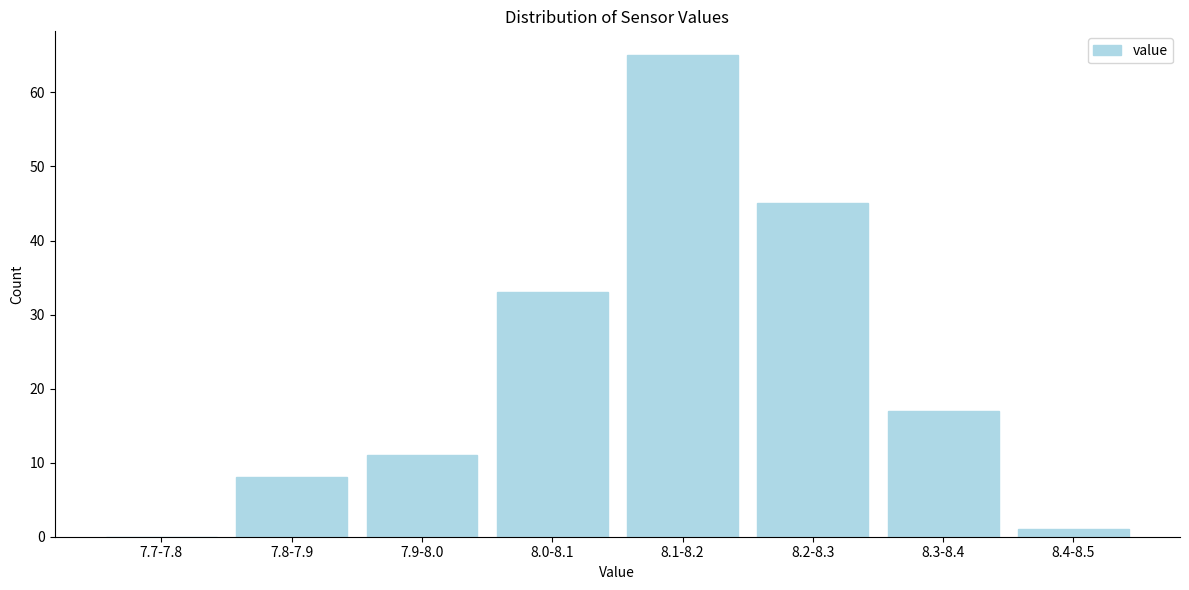

Reading left to right, extract all data points from this chart.

7.7-7.8=0	7.8-7.9=8	7.9-8.0=11	8.0-8.1=33	8.1-8.2=65	8.2-8.3=45	8.3-8.4=17	8.4-8.5=1